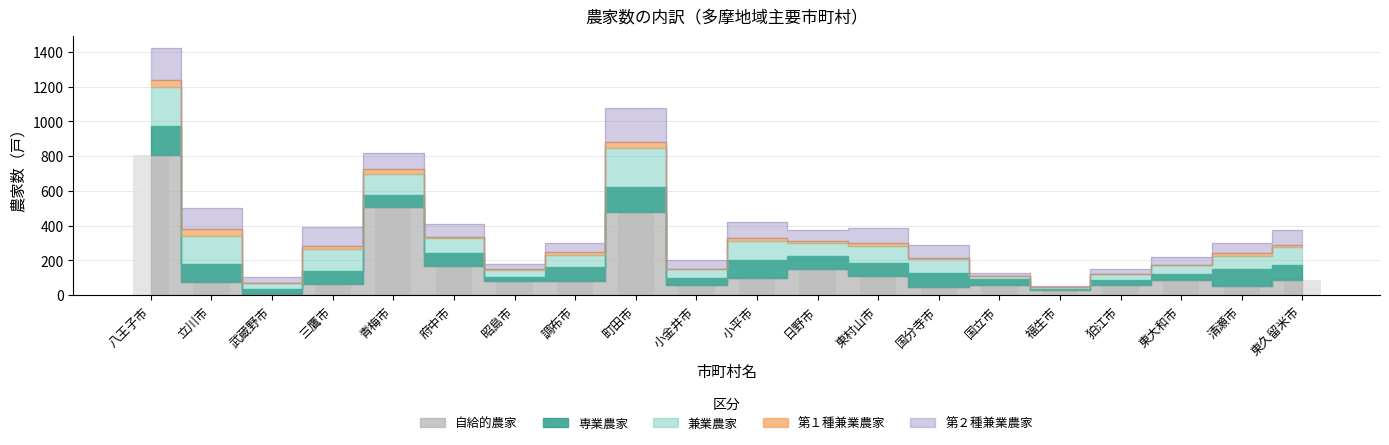

Which category has the lowest value in the 専業農家 series?

福生市